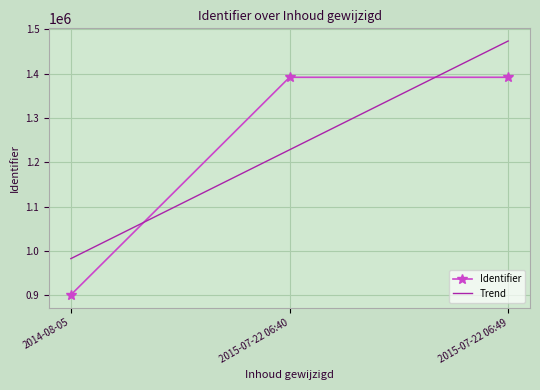

Is this an area chart (filled region under the line)?

No